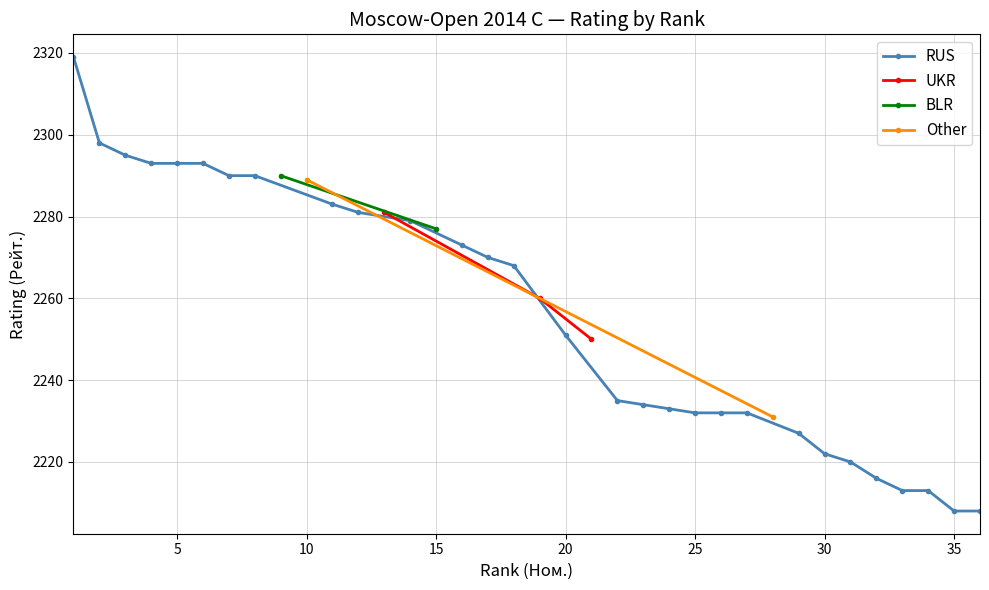

What is the minimum value for RUS?

2208